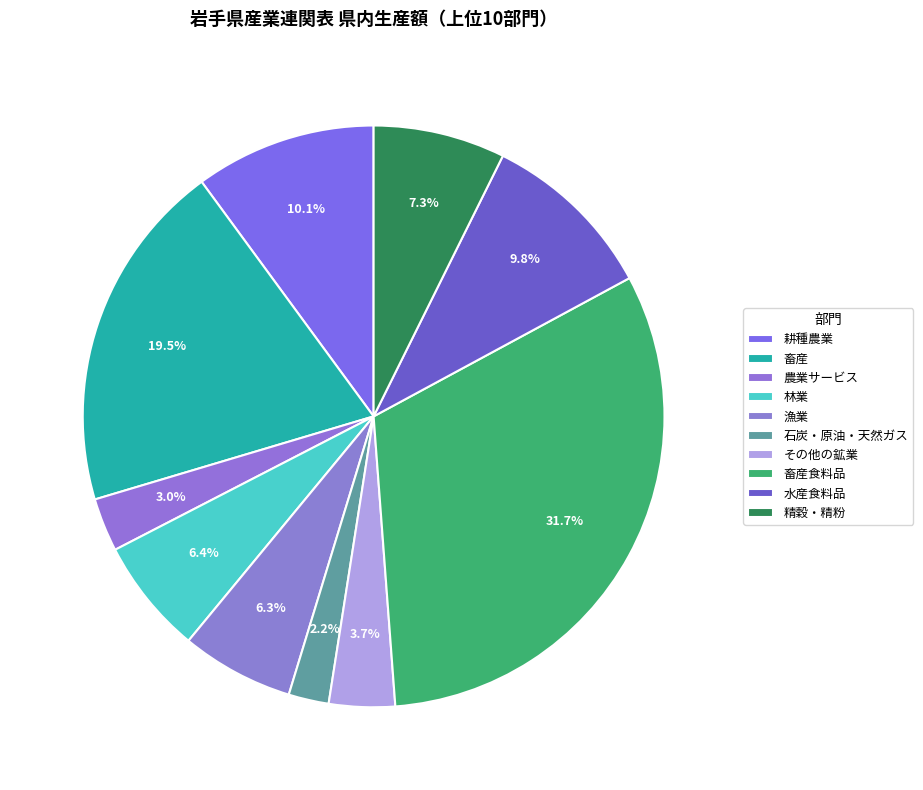

Is it true that 水産食料品 is 10% of the pie?

True